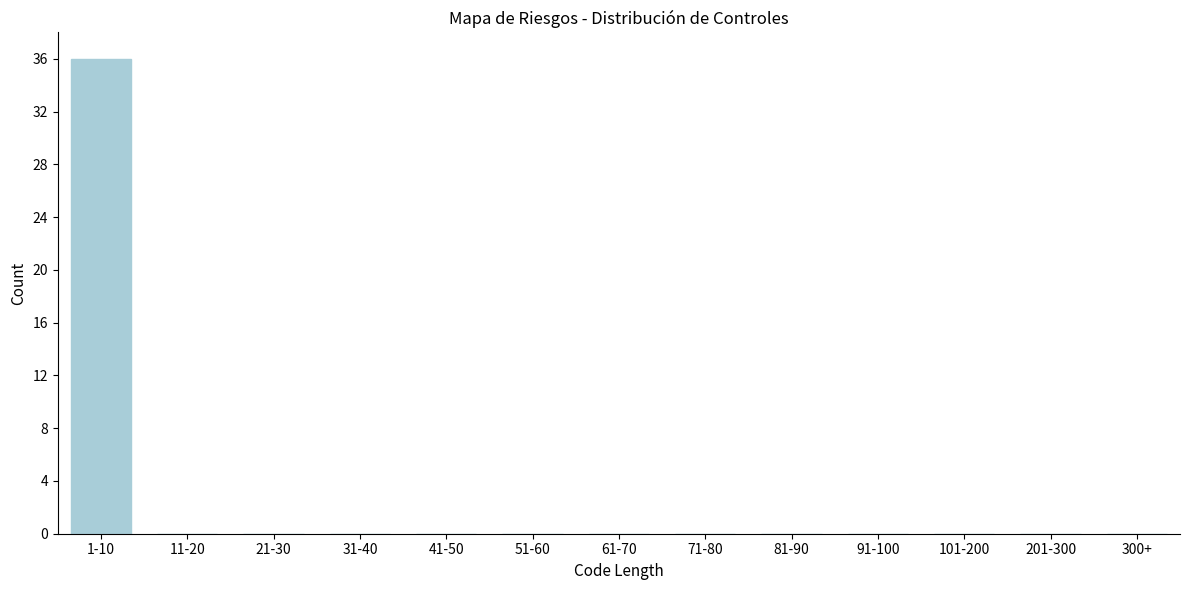

Reading left to right, what are all the values shown in this chart?

1-10=36	11-20=0	21-30=0	31-40=0	41-50=0	51-60=0	61-70=0	71-80=0	81-90=0	91-100=0	101-200=0	201-300=0	300+=0